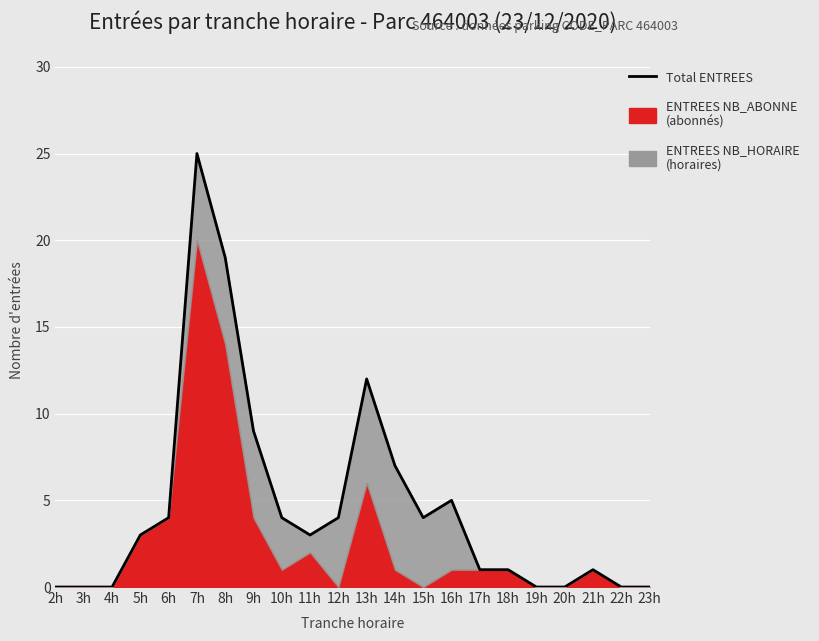

True or false: the data shows 3 at 10h.

False